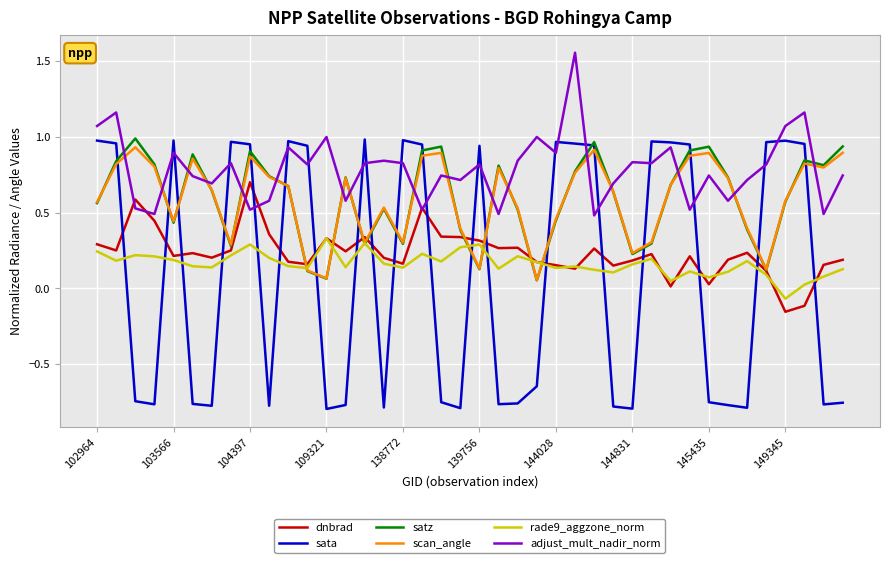

True or false: satz and adjust_mult_nadir_norm intersect in this chart.

True